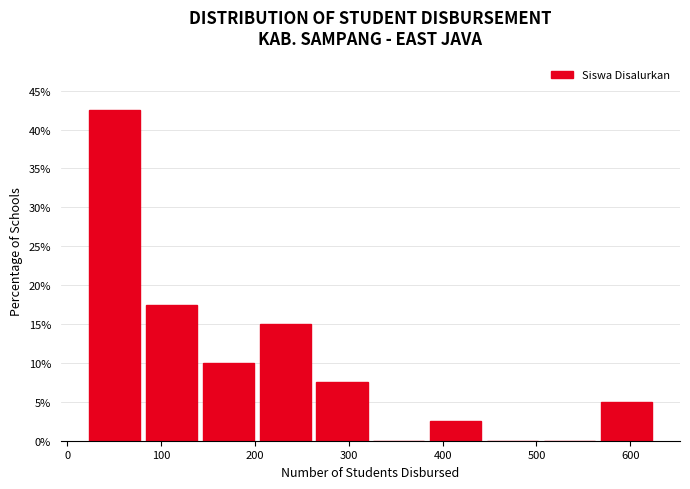

Over which range of the x-axis is the bar tallest?

20 to 80